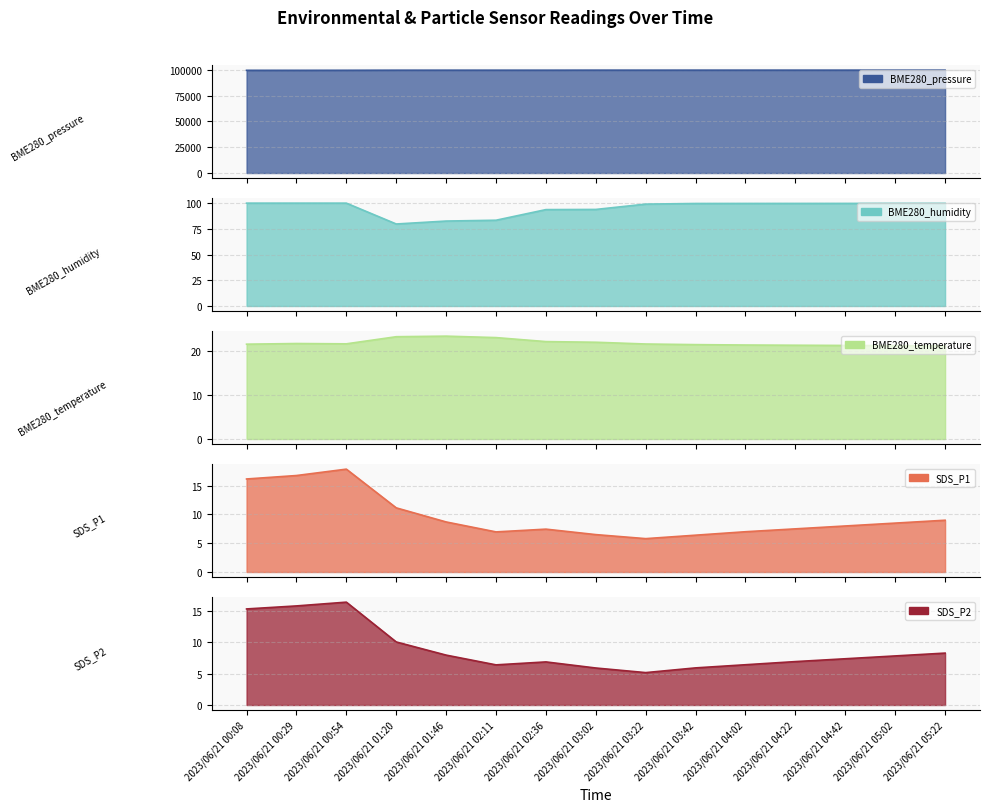

What is the minimum value shown in the chart?

5.2